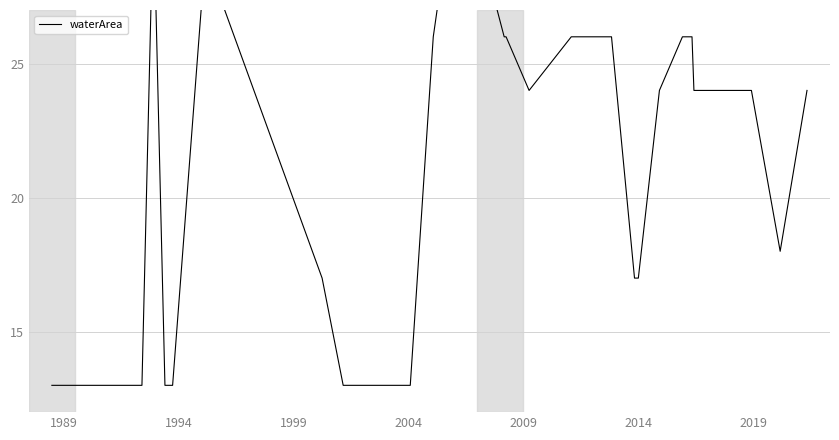

How many lines are shown in the chart?

1